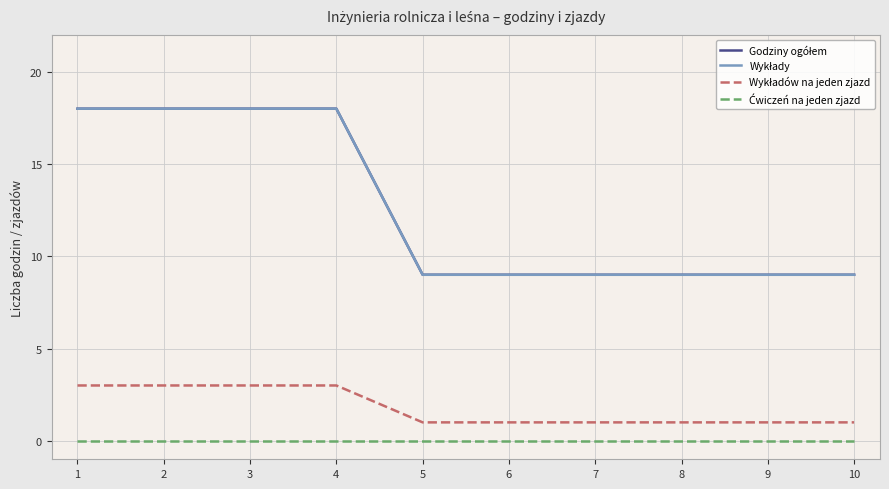

Does the chart have visible grid lines?

Yes